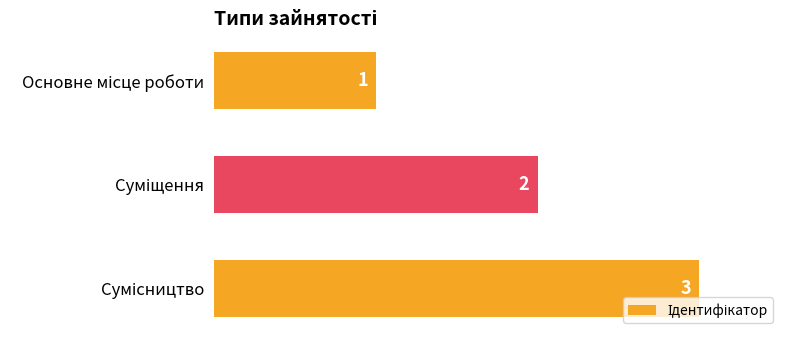

What is the greatest value displayed?

3